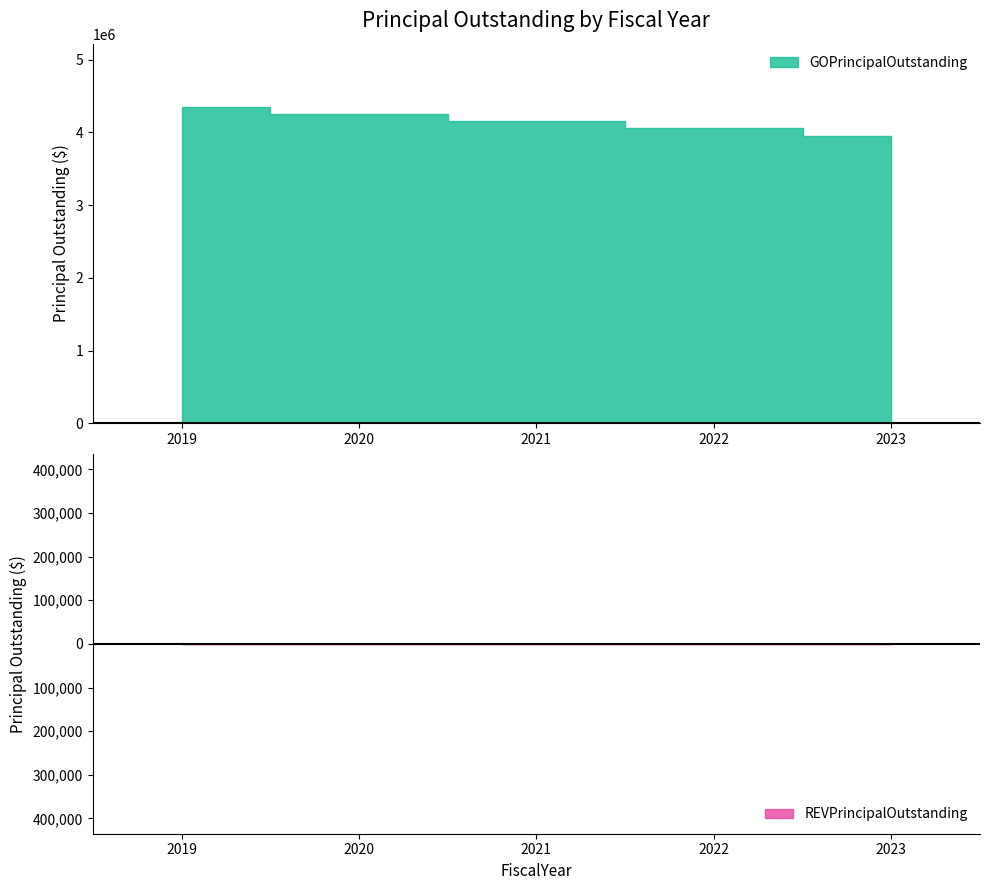

Does the chart have visible grid lines?

No